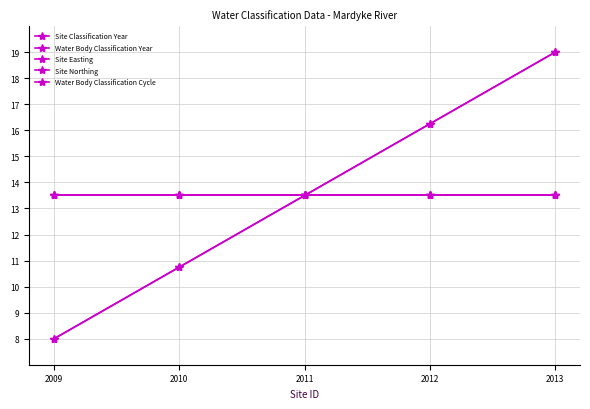

How many lines are shown in the chart?

5